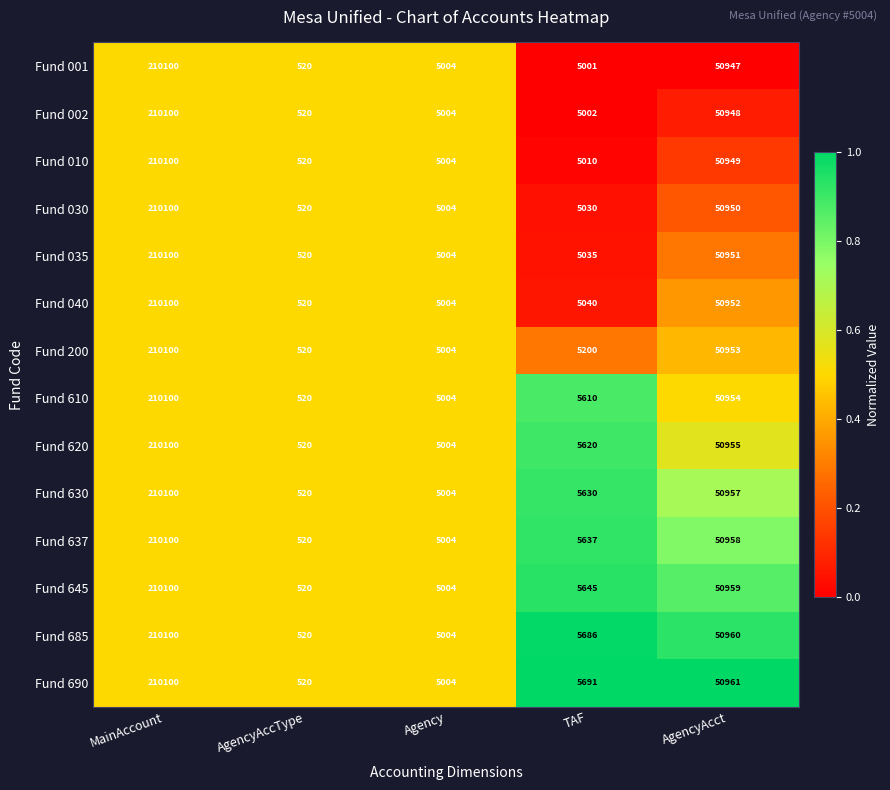

Between Agency and AgencyAcct, which series saw the biggest shift?

Fund 690